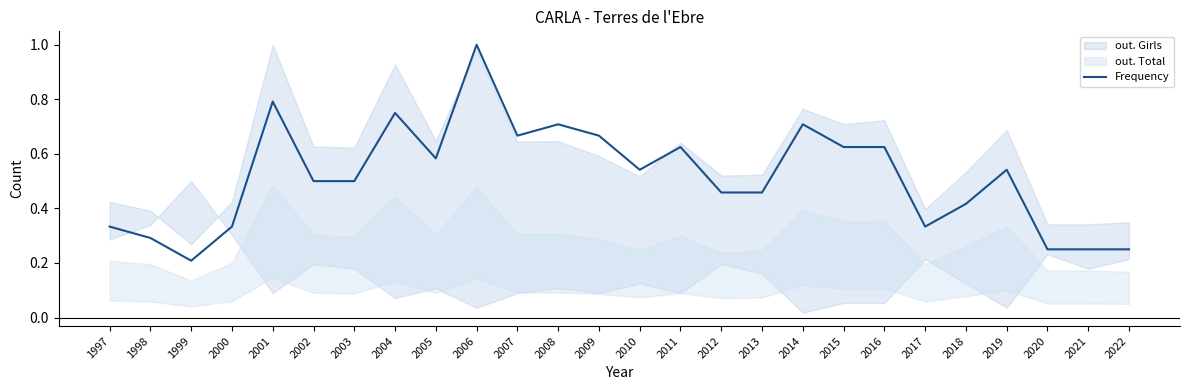

The value at 2020 is 0.4. True or false?

False